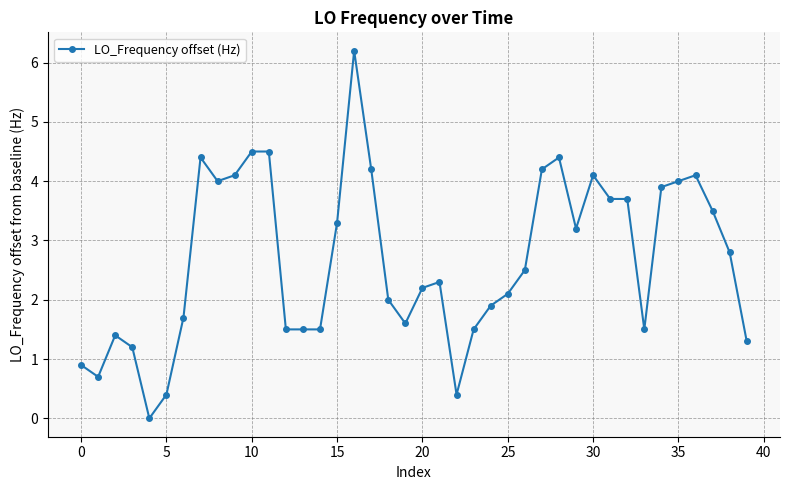

What is the value of the 36th point from the left?

4.0